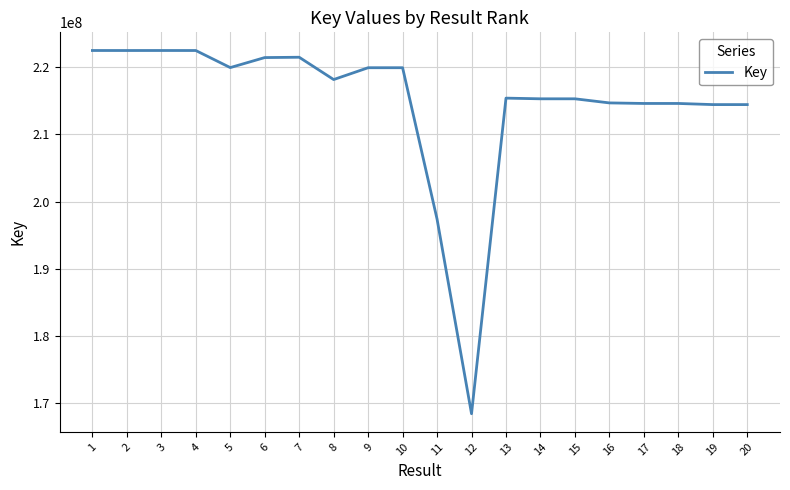

Is it true that the value at 16 is 93163099?

False